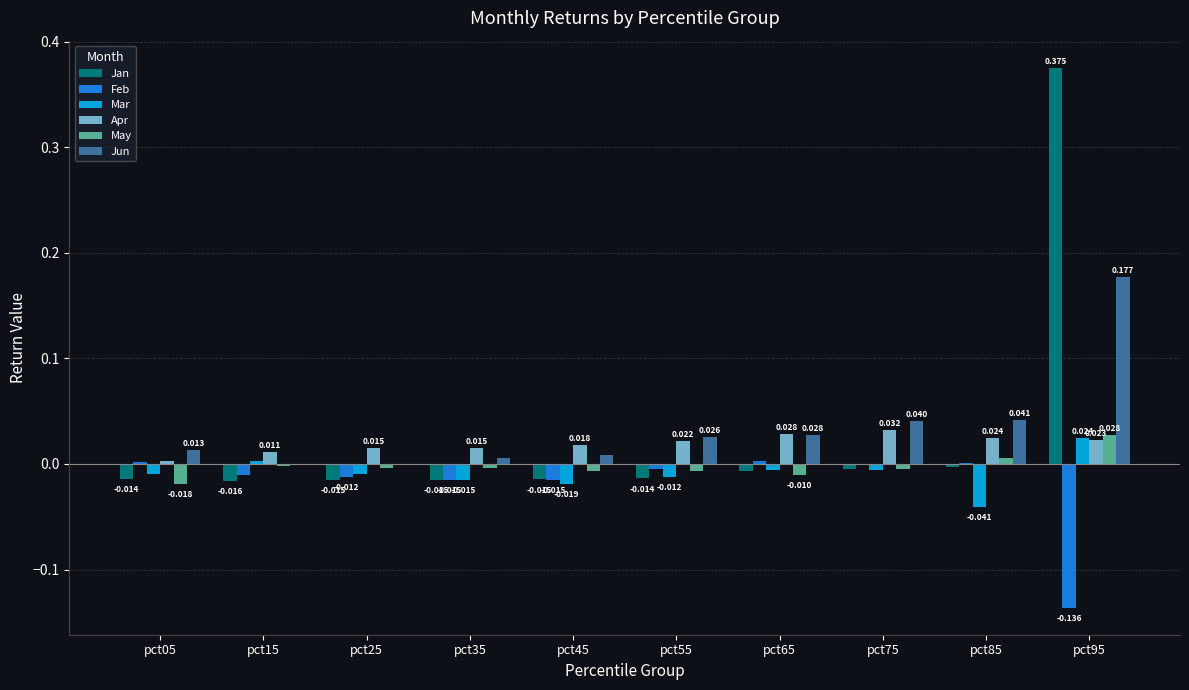

At which category is the sum across all series the highest?

pct95